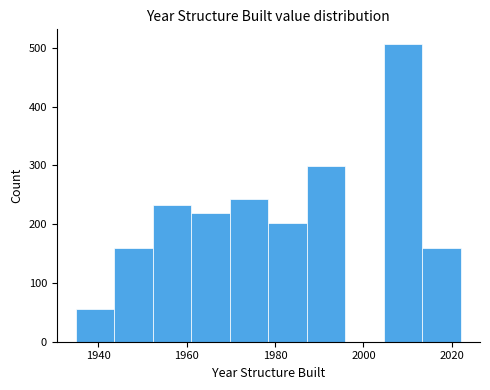

Reading left to right, transcribe this chart: for each bar, give the range it covers on the x-axis and its height. Neither the bar edges nor the heights are printed on the chart, so give them approximately, as read against the axes.

1936 to 1944: 60
1944 to 1952: 160
1952 to 1962: 230
1962 to 1970: 220
1970 to 1978: 240
1978 to 1988: 200
1988 to 1996: 300
1996 to 2004: 0
2004 to 2014: 510
2014 to 2022: 160